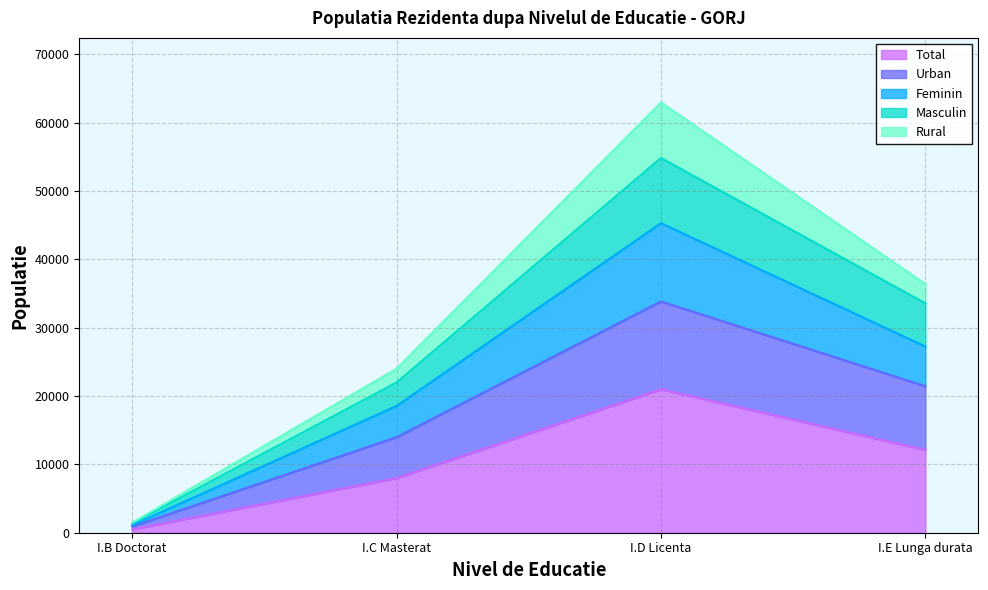

The value of Feminin at I.B Doctorat is 2260. True or false?

False